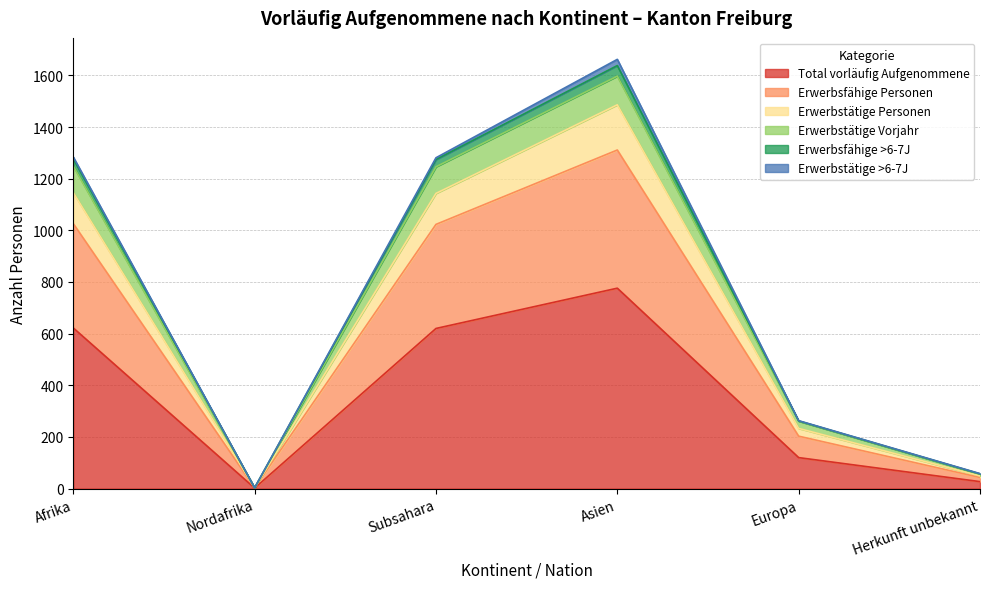

What is the difference between the highest and lowest values at Subsahara?

661